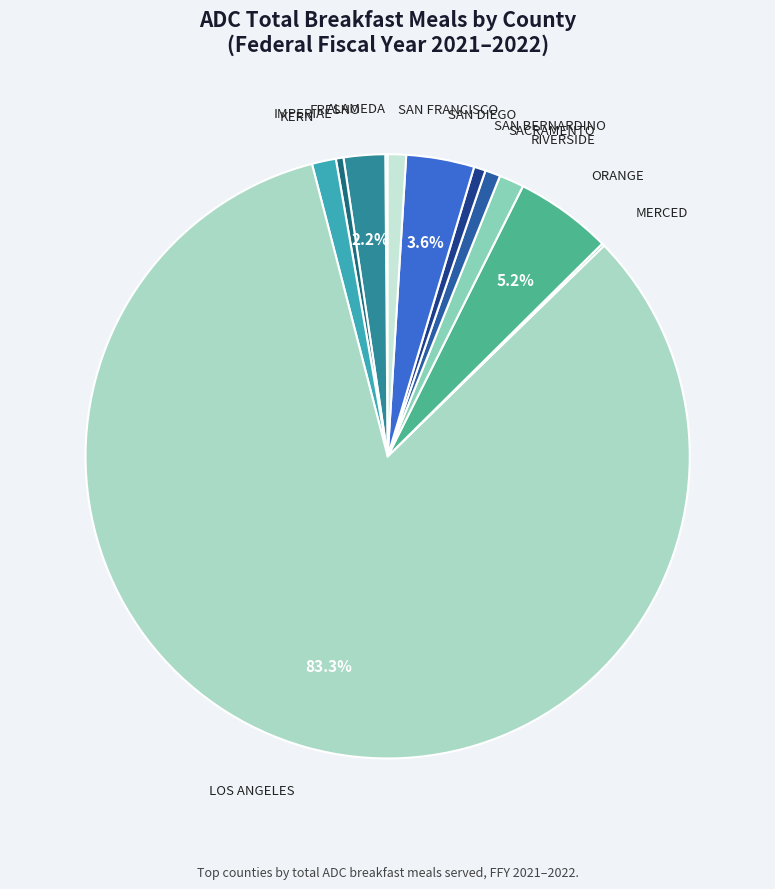

Count the number of slices in the pie.

12